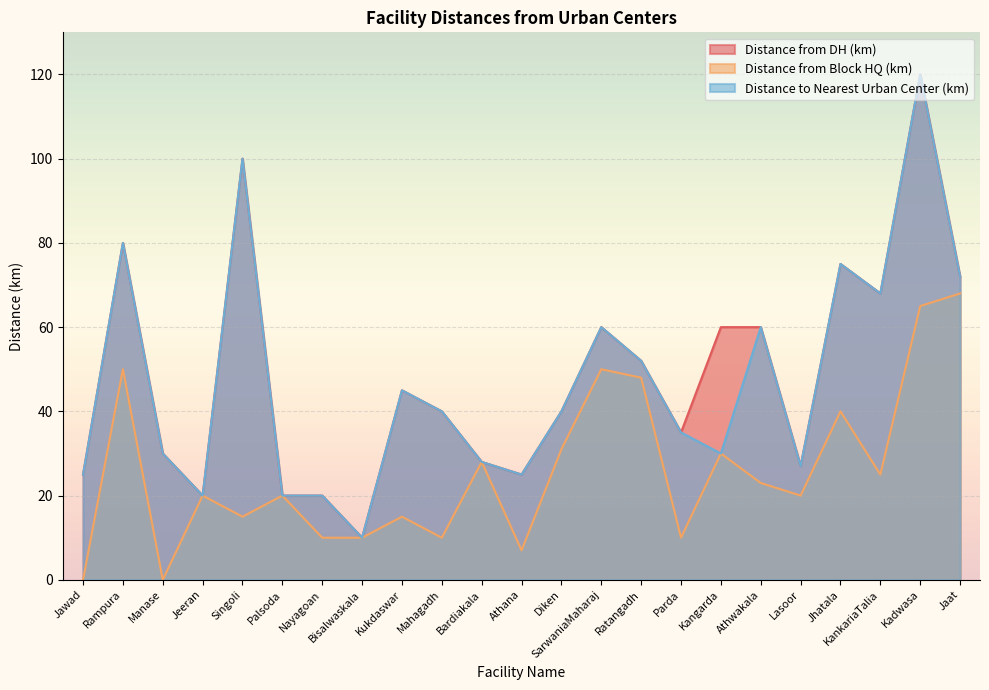

Rank the categories by Distance from DH (km) value from highest to lowest.

Kadwasa, Singoli, Rampura, Jhatala, Jaat, KankariaTalia, SarwaniaMaharaj, Kangarda, Athwakala, Ratangadh, Kukdaswar, Mahagadh, Diken, Parda, Manase, Bardiakala, Lasoor, Jawad, Athana, Jeeran, Palsoda, Nayagoan, Bisalwaskala